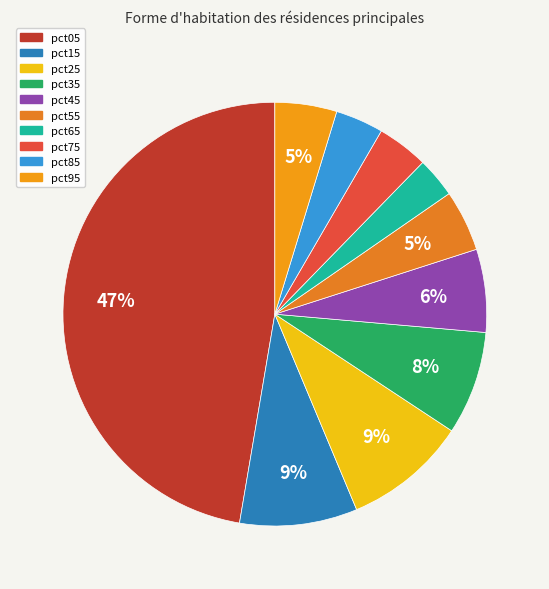

What percentage is NOT represented by pct55?

95.3%